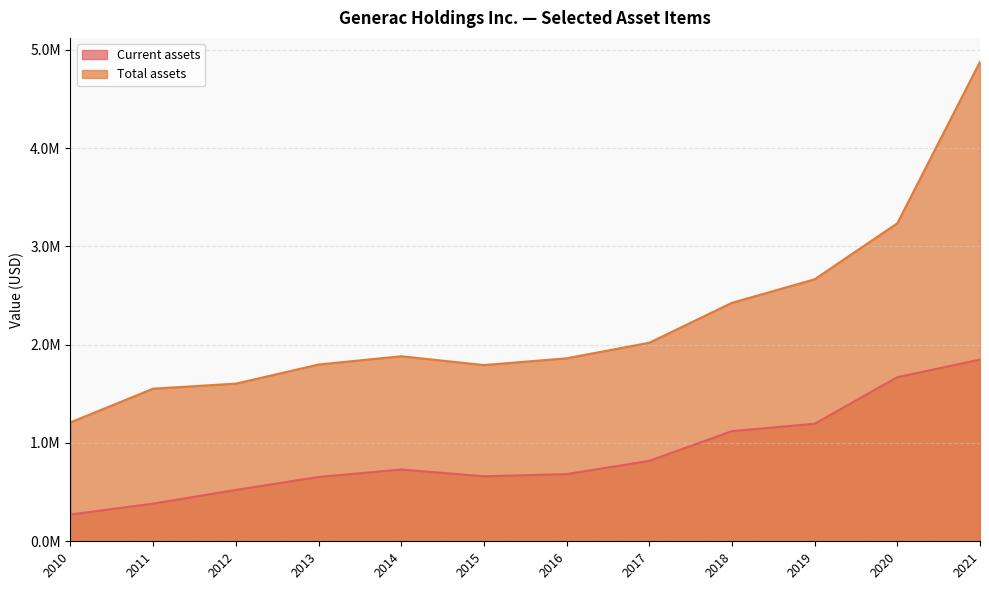

What is the difference between the second highest and second lowest values in the Total assets series?

1682630